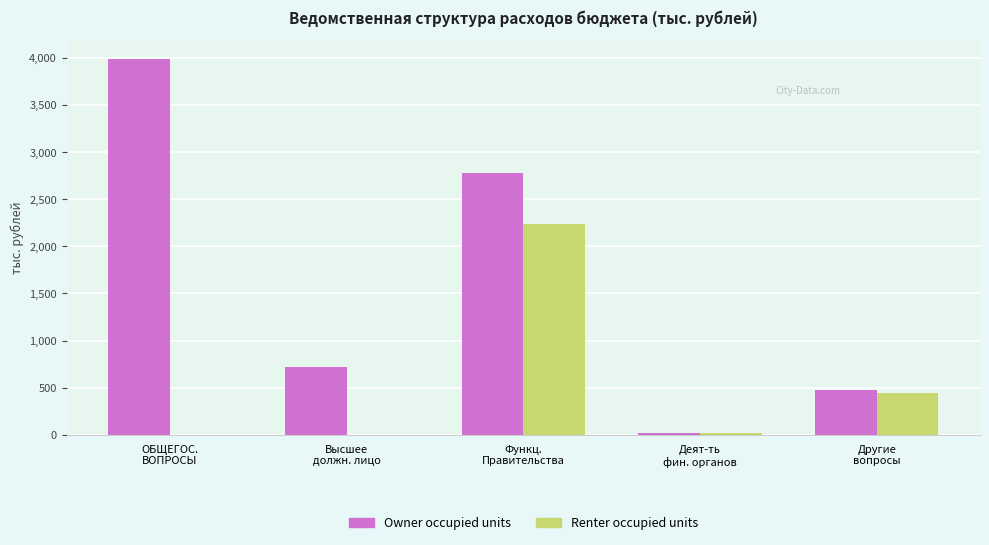

How many groups of bars are there?

5